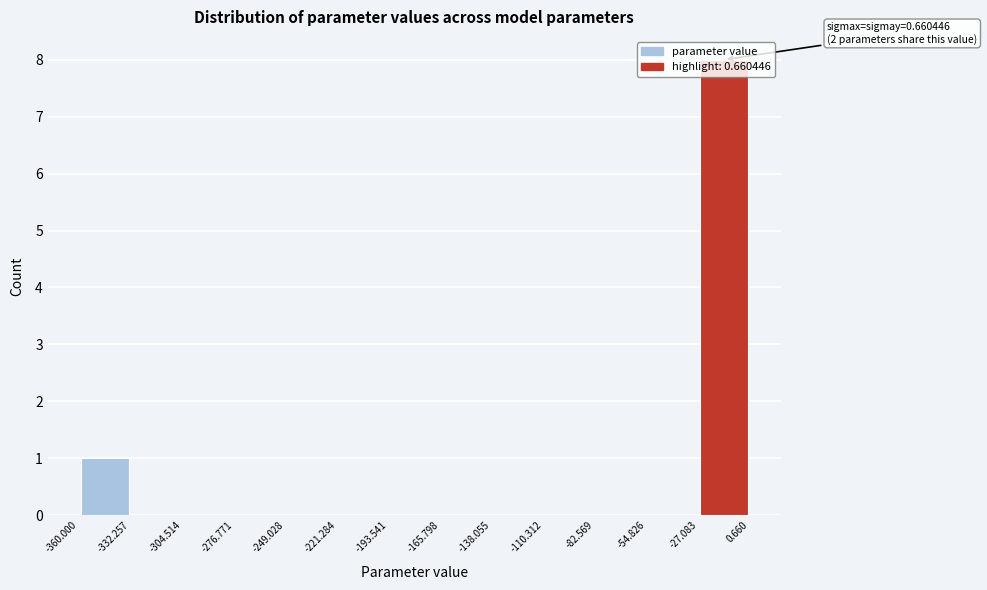

Which range on the x-axis has the tallest bar?

-27.083 to 0.660